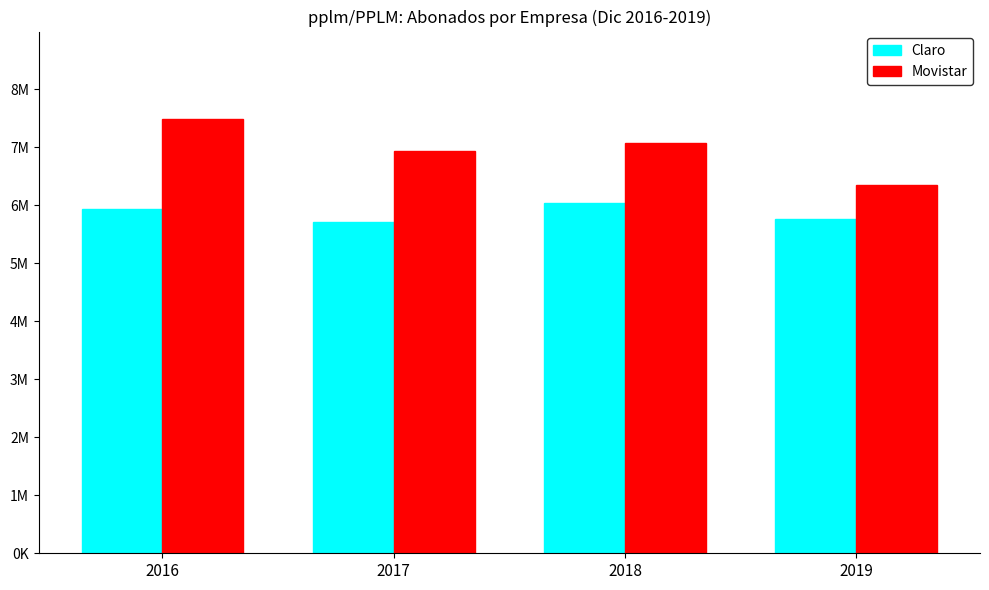

Are the bars grouped side by side (vs. stacked)?

Yes